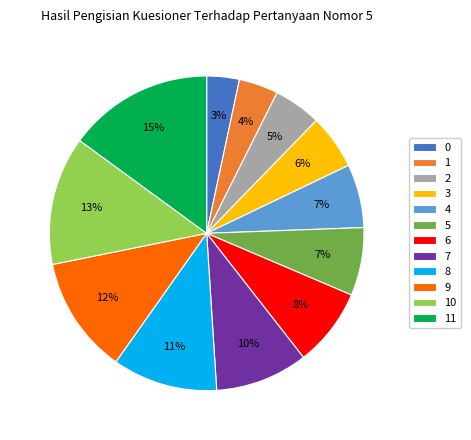

Count the number of slices in the pie.

12